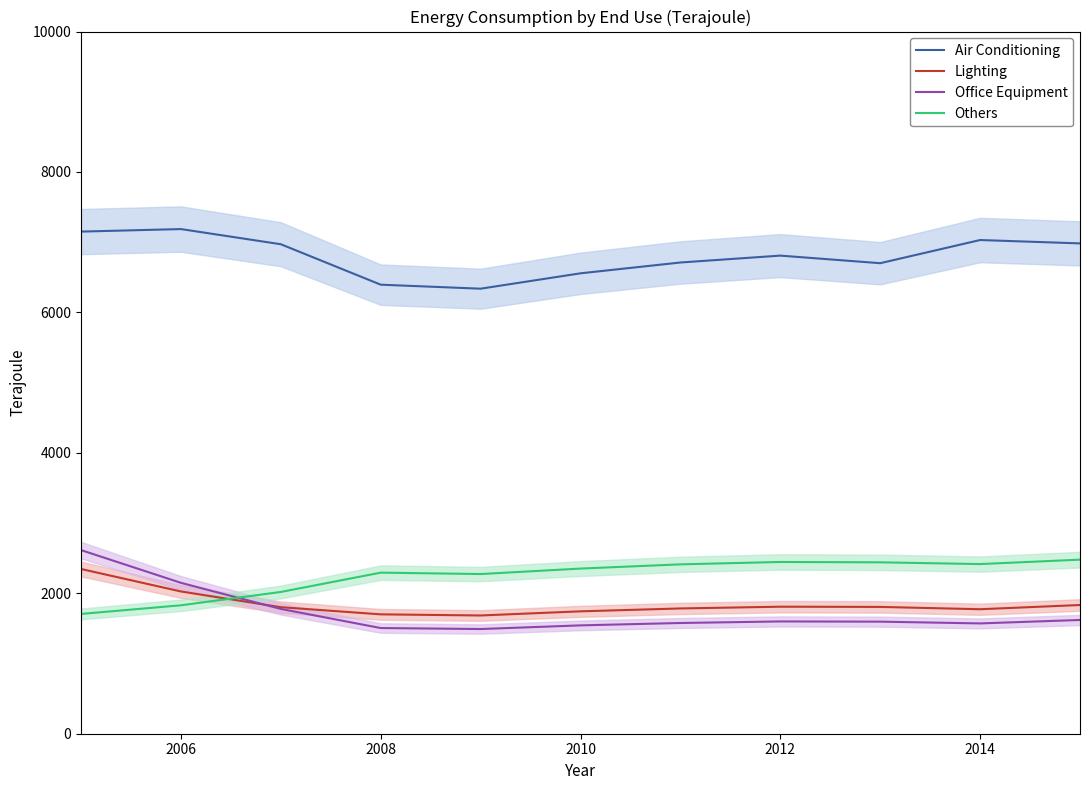

What is the greatest value displayed?

7187